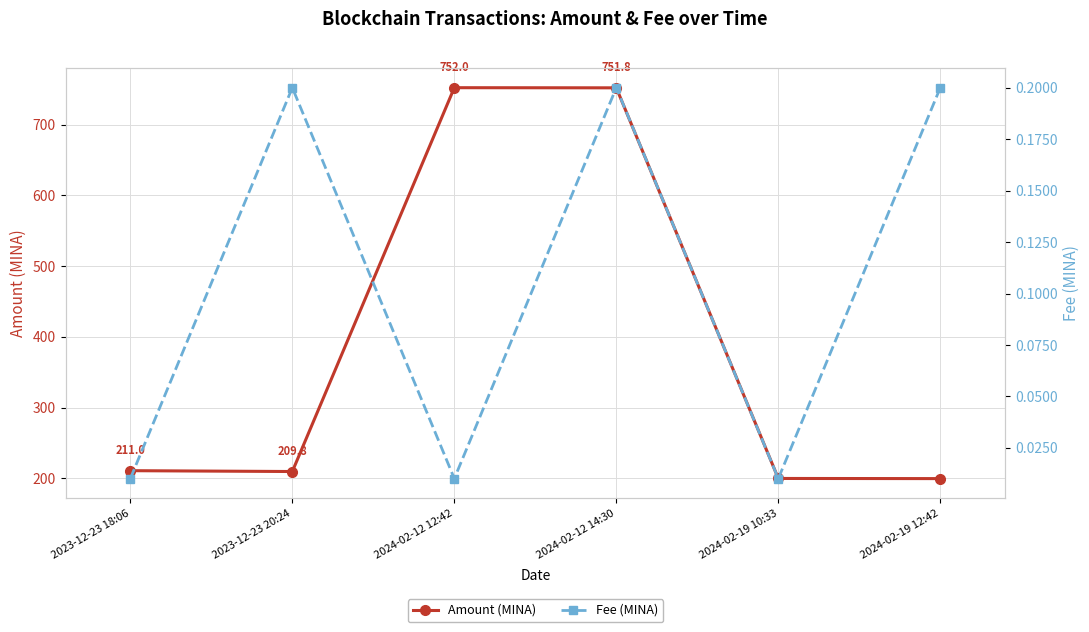

At which category does Amount (MINA) reach its first local peak?

2024-02-12 12:42